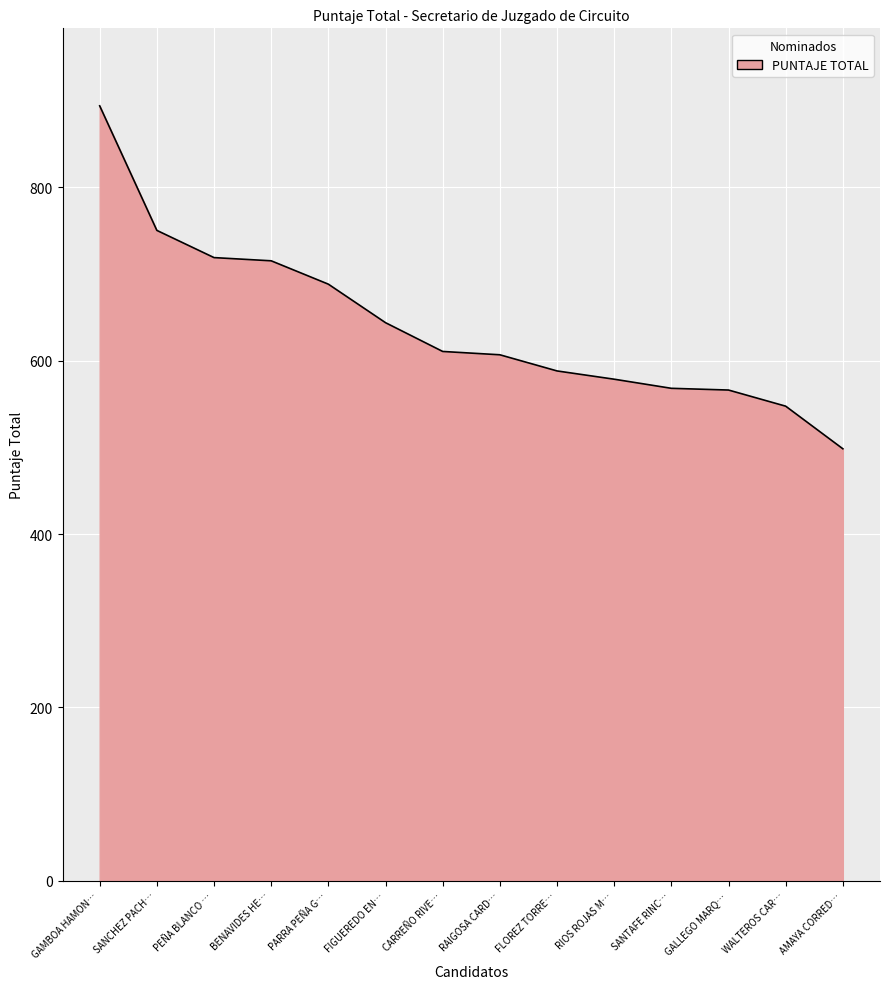

What is the difference between the maximum and minimum values?

395.7